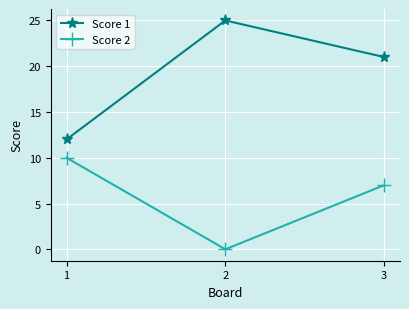

Which series has the largest total across all categories?

Score 1